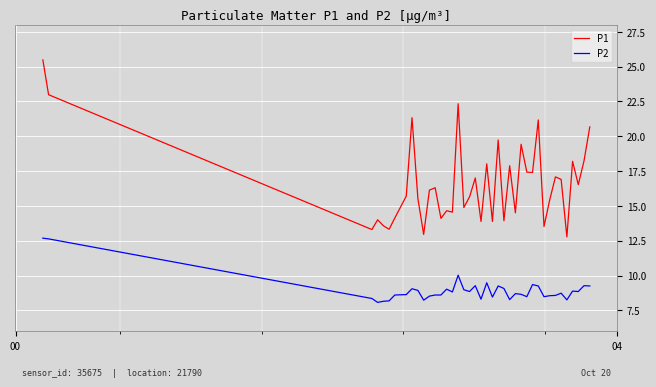

What is the minimum value for P2?

8.1